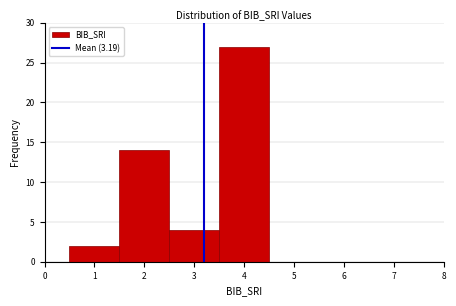

Reading left to right, transcribe this chart: for each bar, give the range it covers on the x-axis and its height. The values are not printed on the chart, so give them approximately, as read against the axis.

0.5 to 1.5: 2
1.5 to 2.5: 14
2.5 to 3.5: 4
3.5 to 4.5: 27
4.5 to 5.5: 0
5.5 to 6.5: 0
6.5 to 7.5: 0